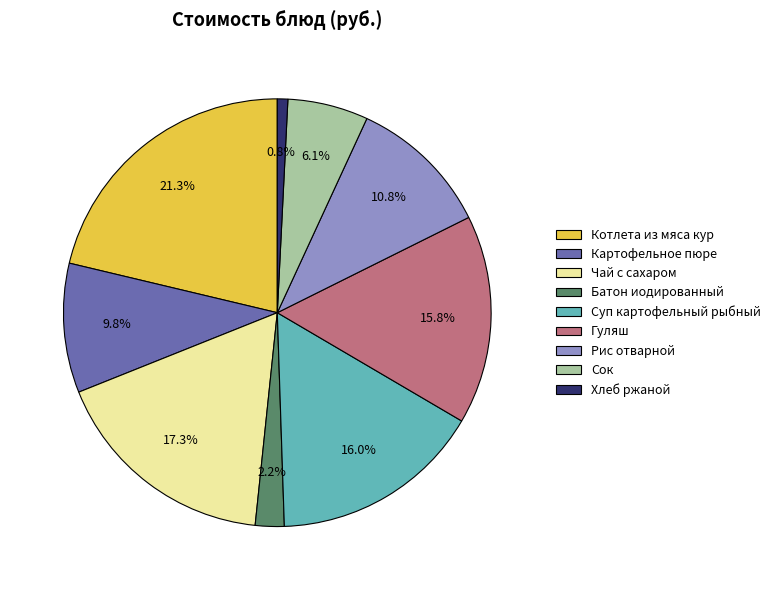

To the nearest percent, what is the average slice percentage?

11%